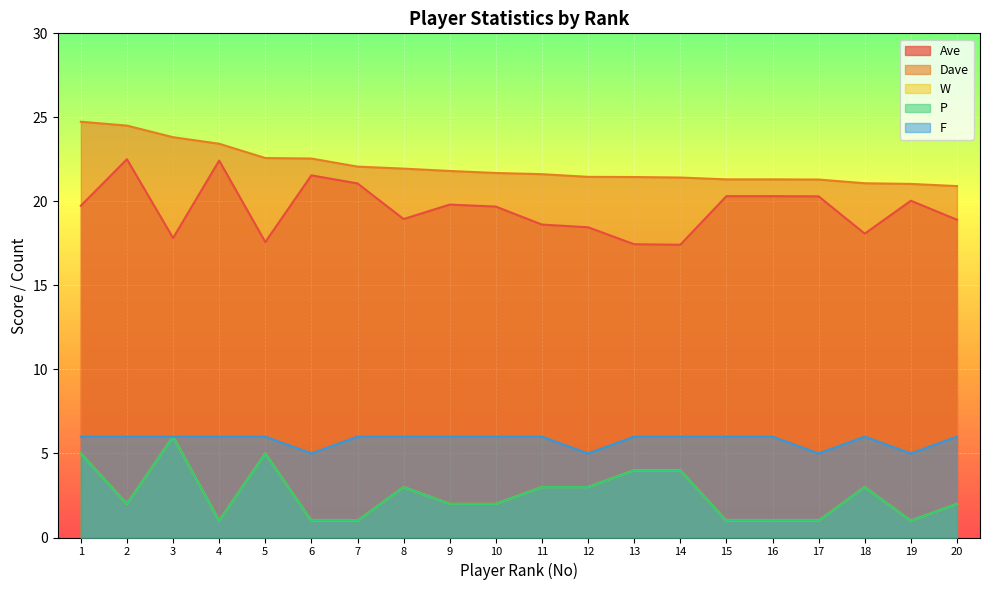

What is the spread (max minus min) of values at 13?

17.4